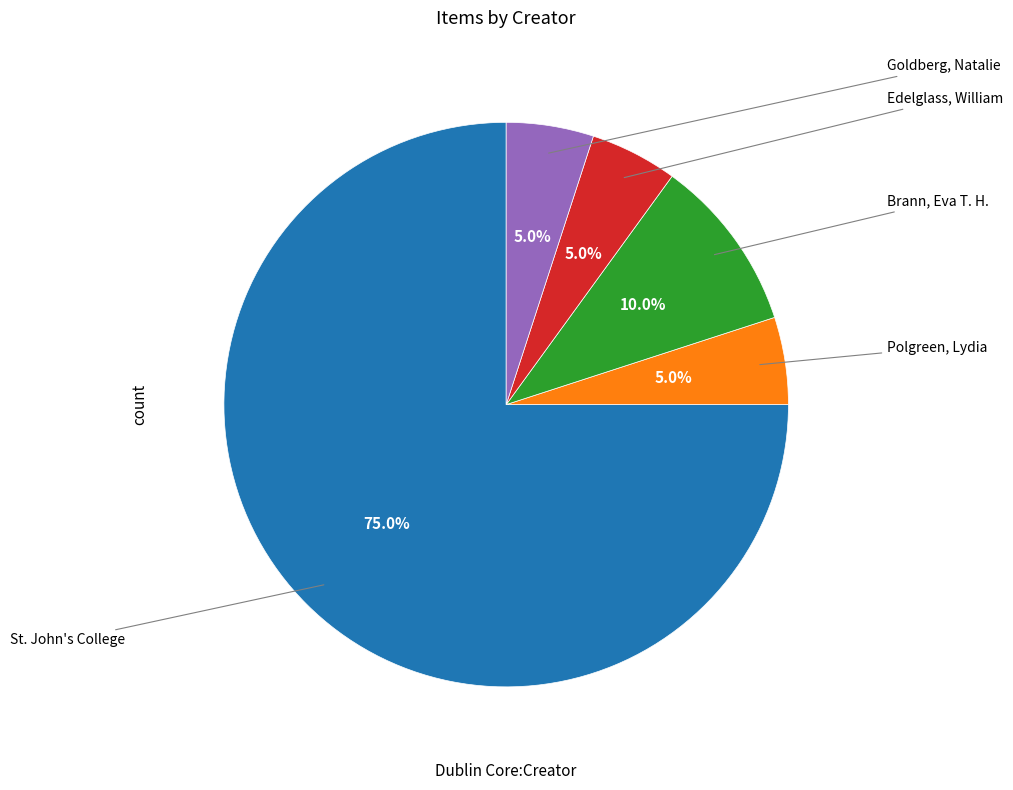

Is there any slice that represents more than half of the pie?

Yes